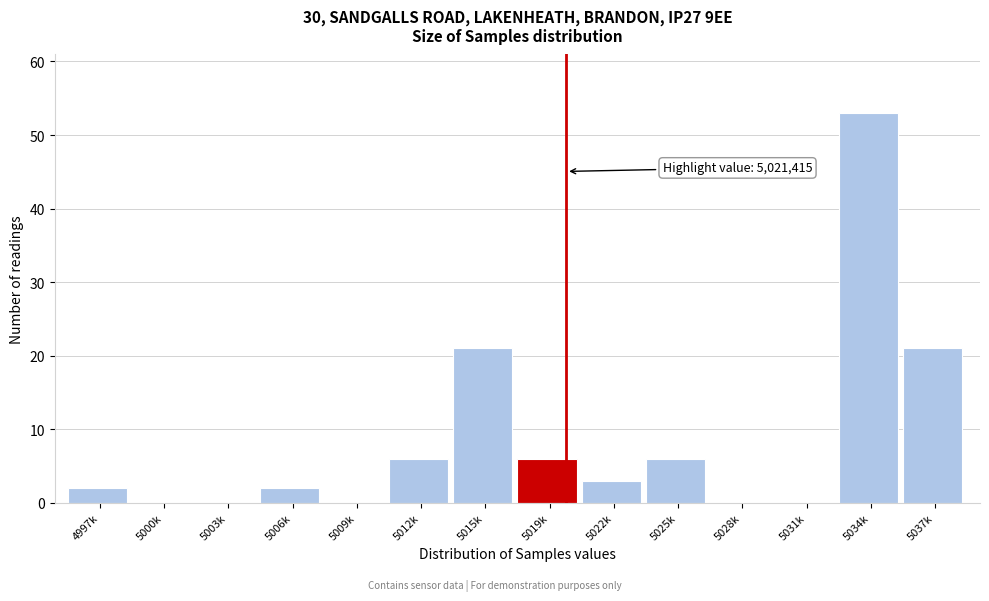

Reading right to left, extract all data points from this chart.

5037k=21	5034k=53	5031k=0	5028k=0	5025k=6	5022k=3	5019k=6	5015k=21	5012k=6	5009k=0	5006k=2	5003k=0	5000k=0	4997k=2